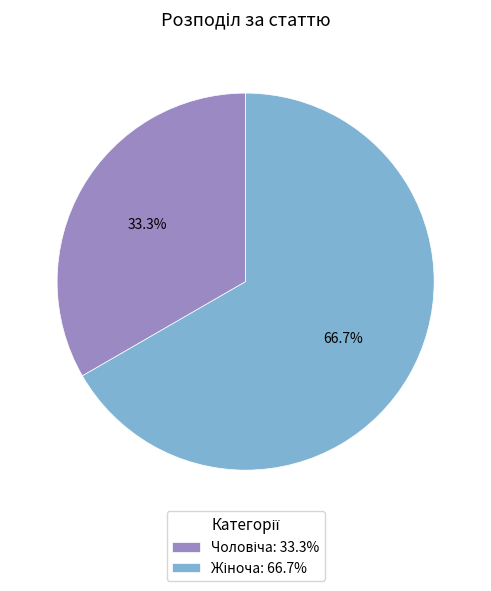

Is there any slice that represents more than half of the pie?

Yes